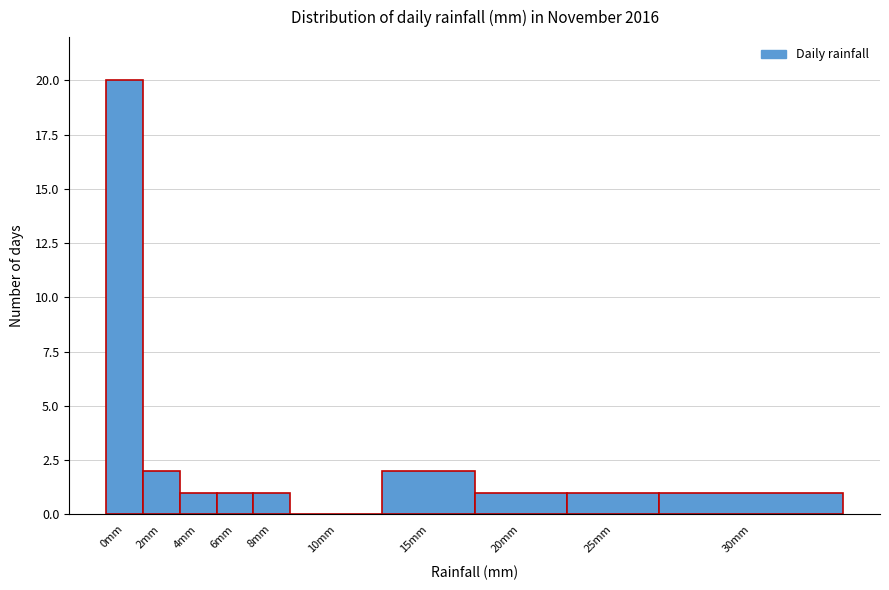

Reading left to right, extract all data points from this chart.

0mm=20	2mm=2	4mm=1	6mm=1	8mm=1	10mm=0	15mm=2	20mm=1	25mm=1	30mm=1